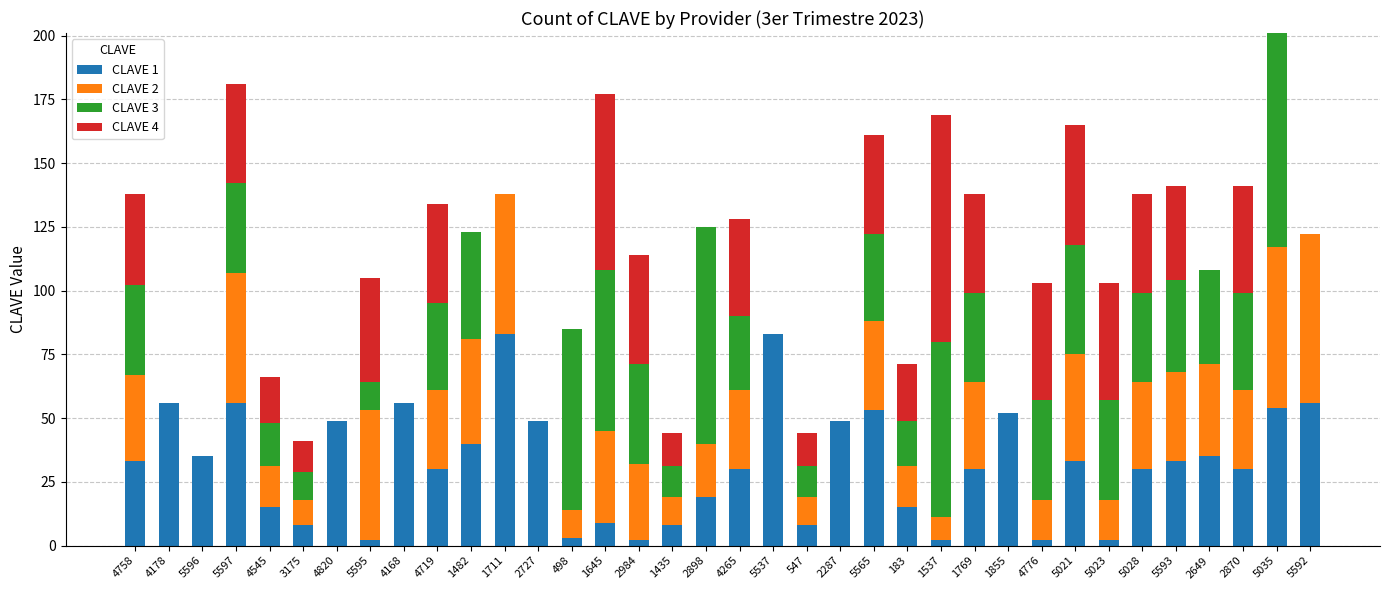

Is it true that CLAVE 1 equals 19 at 5537?

False